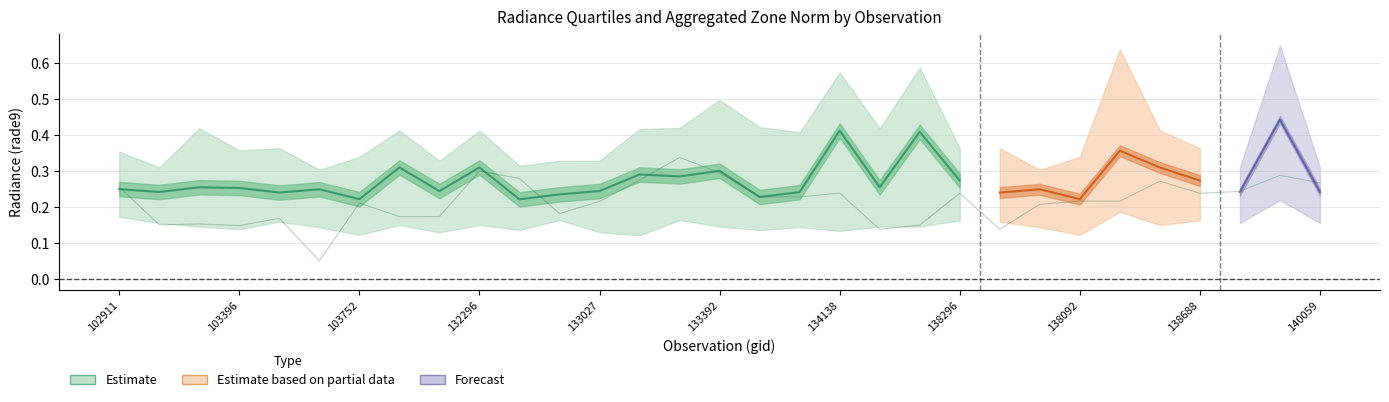

What is the label of the 23rd point from the right?

104346